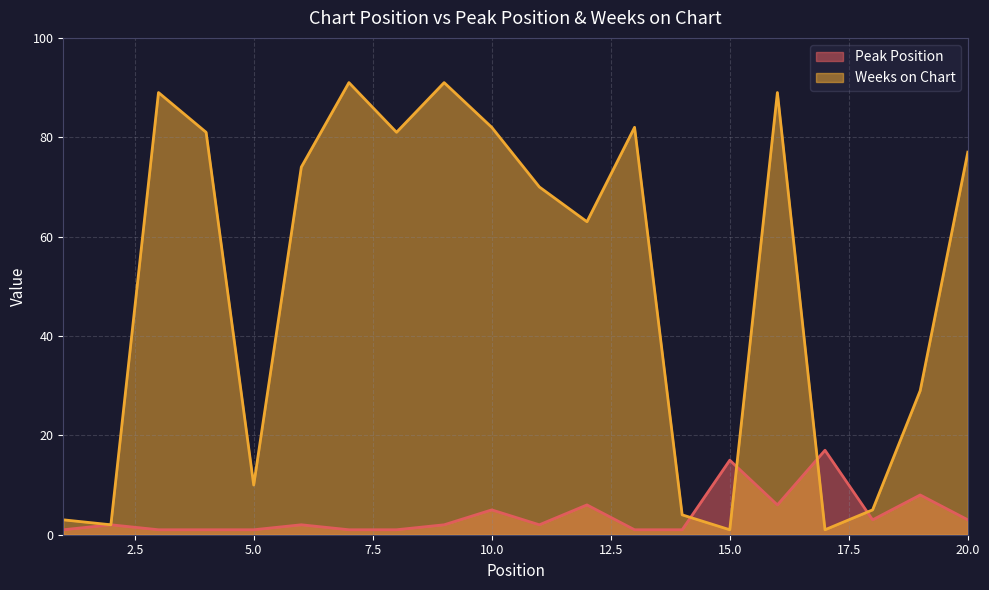

True or false: Peak Position has a value of 0 at 2.

False